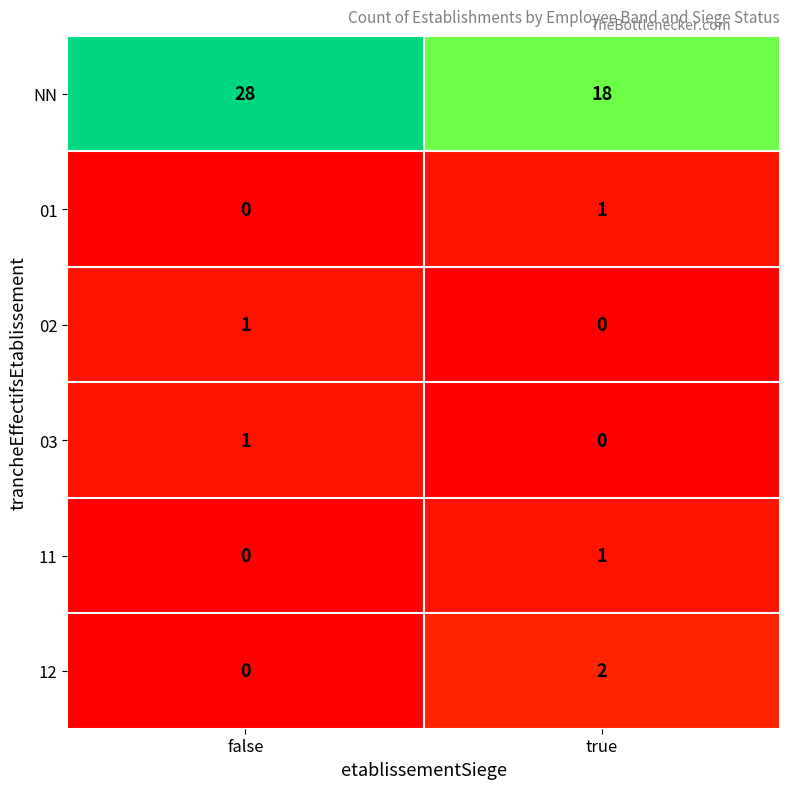

Where is 11 nearest to the value 0?

false